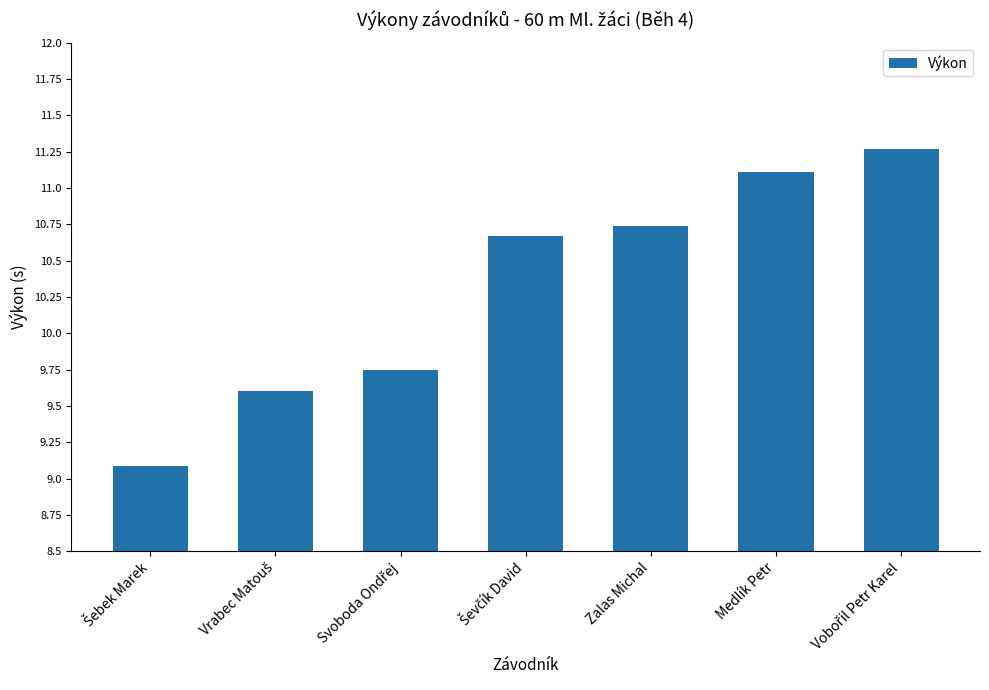

What is the value of the 1st bar from the left?

9.1